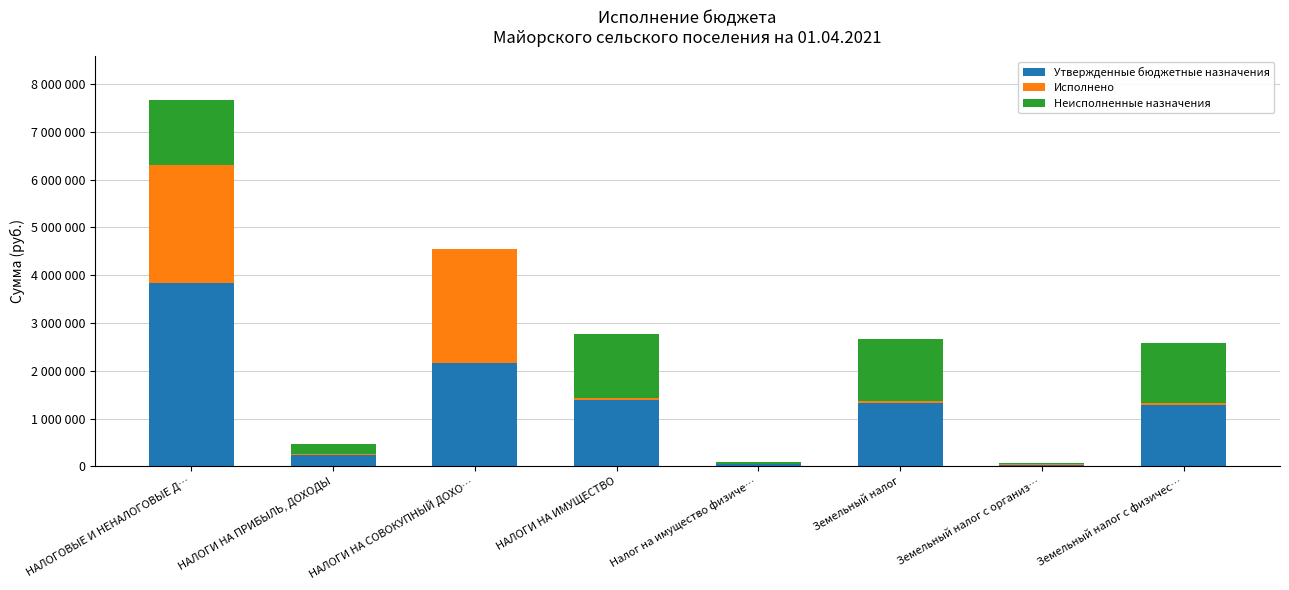

At НАЛОГИ НА СОВОКУПНЫЙ ДОХО…, list the series in order from largest to smallest.

Исполнено, Утвержденные бюджетные назначения, Неисполненные назначения